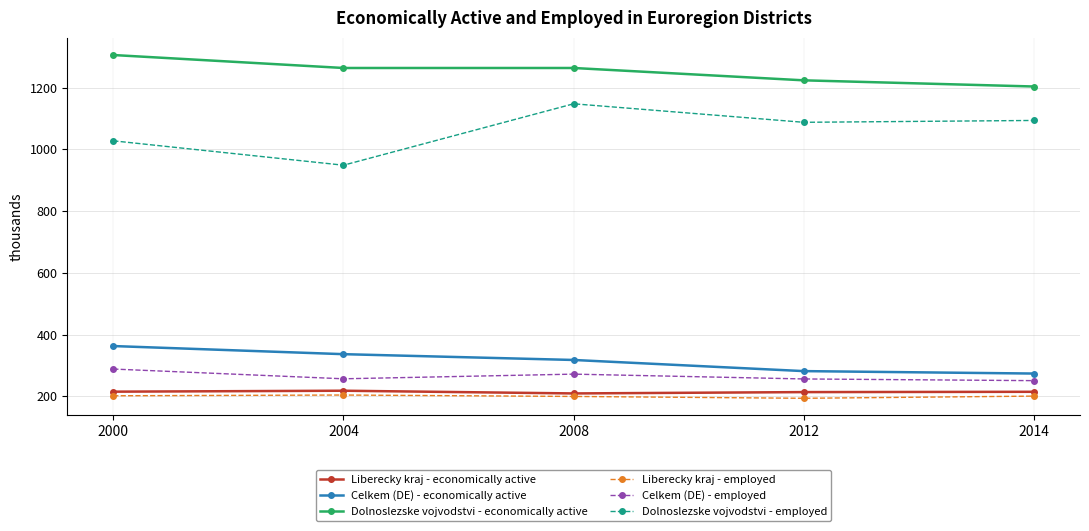

What is the value of the Dolnoslezske vojvodstvi - economically active point at the 5th from the left?

1204.0